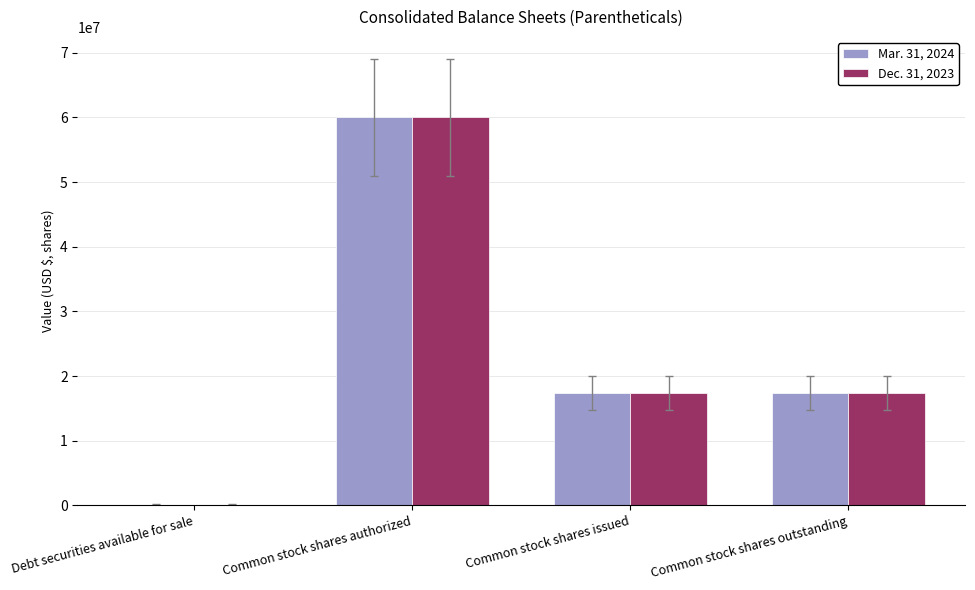

What is the sum of the Dec. 31, 2023 values at Debt securities available for sale and Common stock shares issued?

17516033